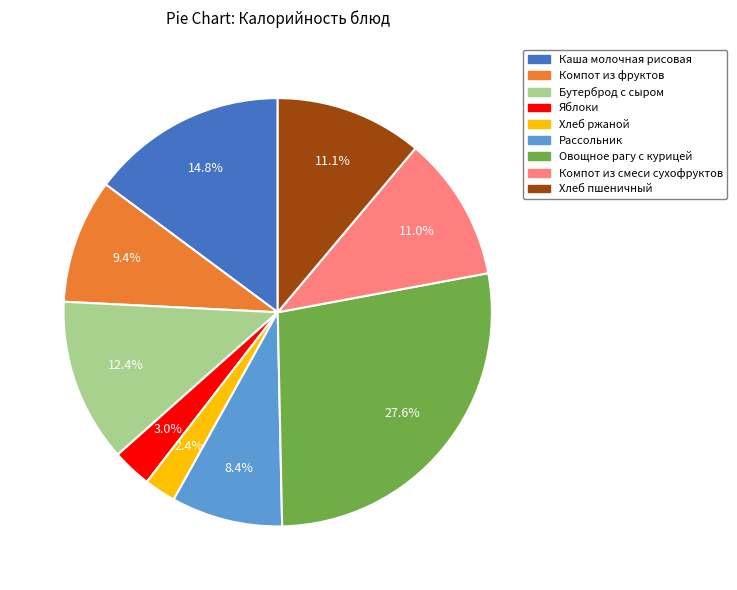

Is it true that Хлеб ржаной is 2% of the pie?

True